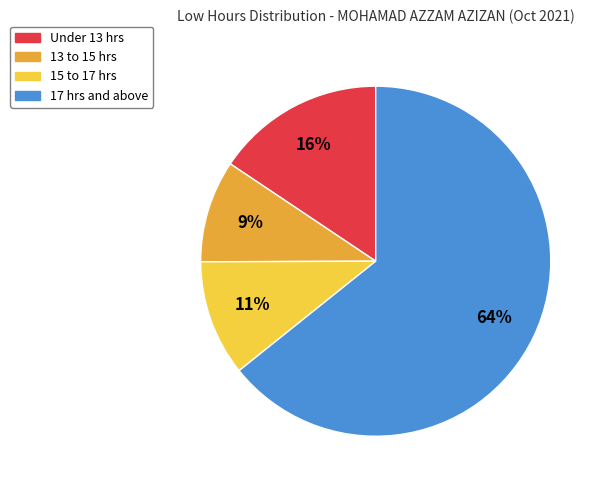

To the nearest percent, what is the difference between the largest and smallest slice percentages?

55%